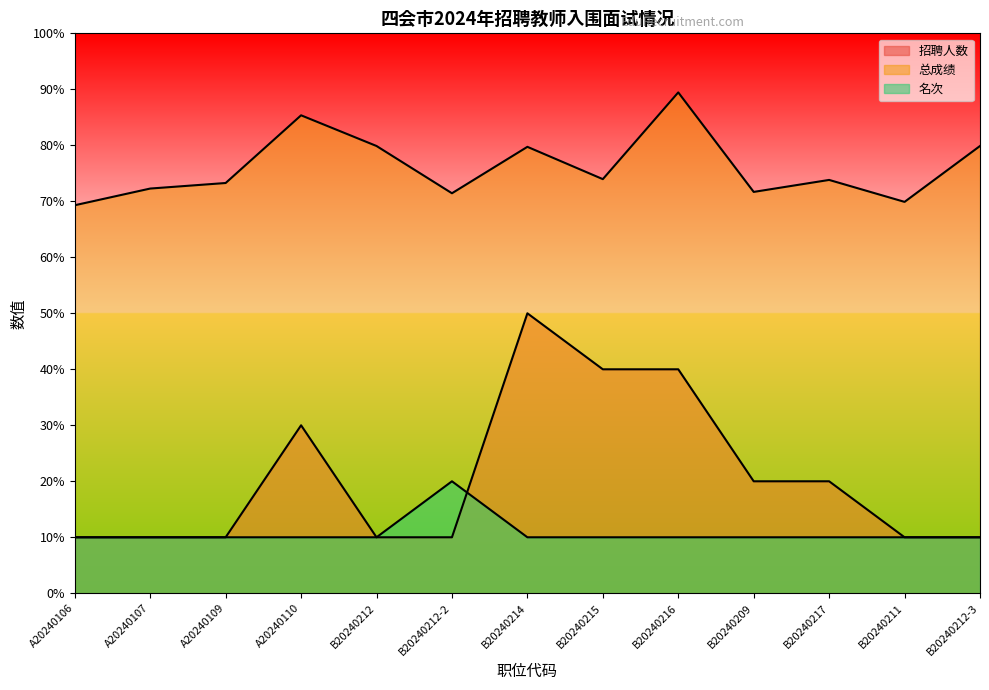

Is the value of 名次 at A20240109 greater than the value of 招聘人数 at B20240217?

No